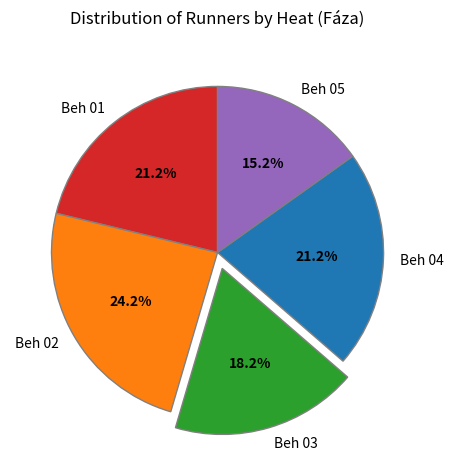

Is it true that Beh 05 is 8% of the pie?

False